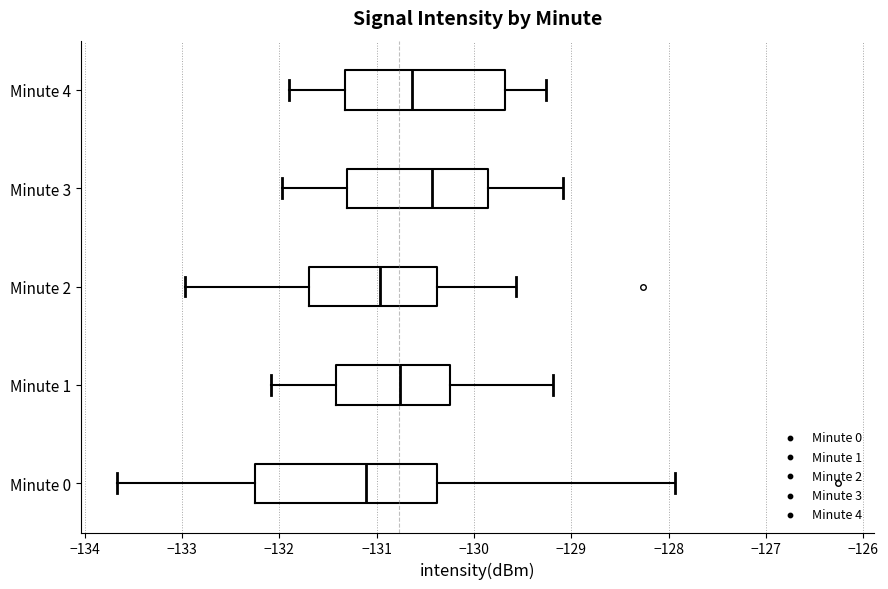

Which box's median line is the furthest to the left?

Minute 0